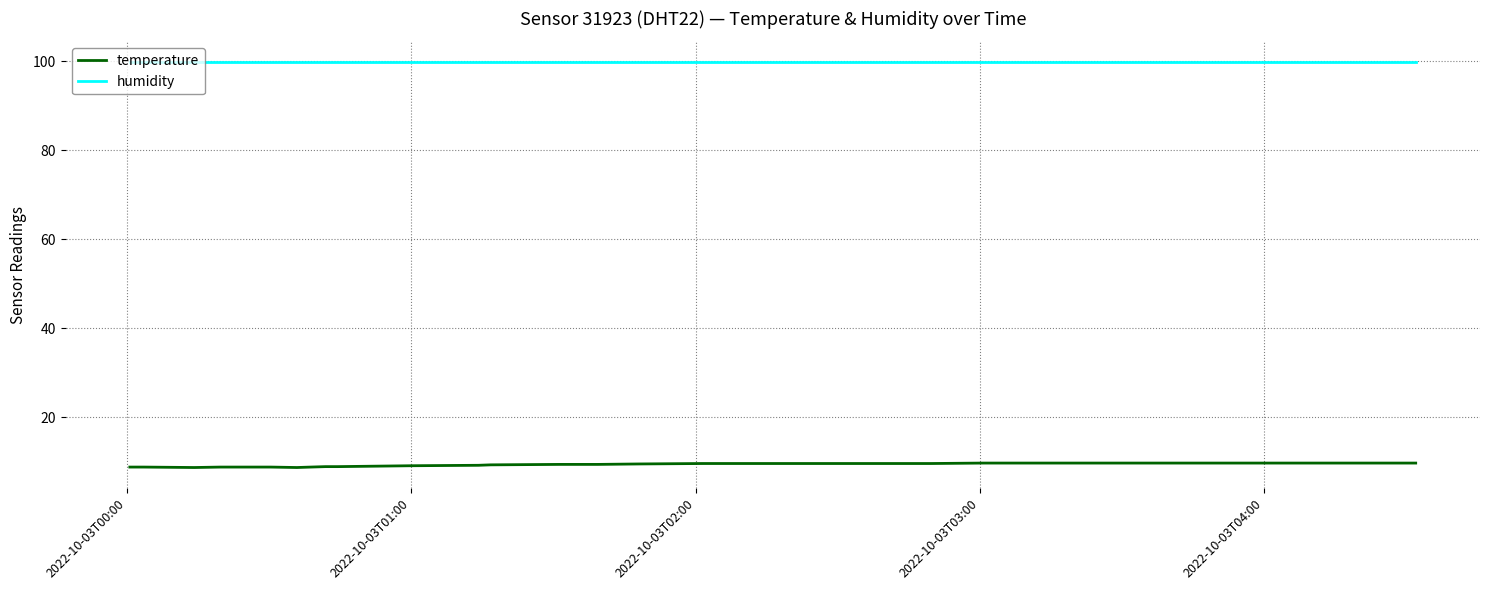

What is the average value of the temperature series?

9.4